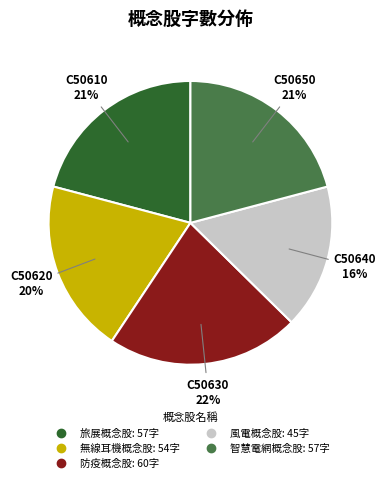

To the nearest percent, what is the average slice percentage?

20%